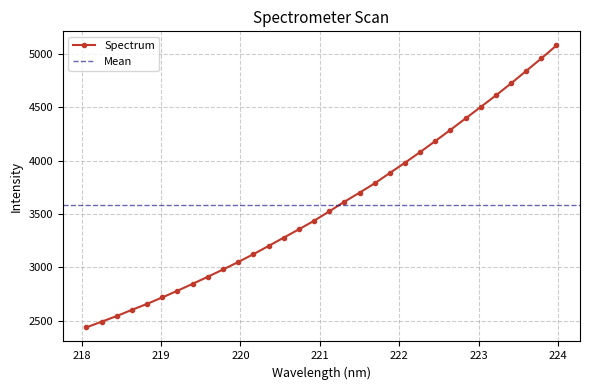

Between 219.3979 and 223.408, which is larger?

223.408